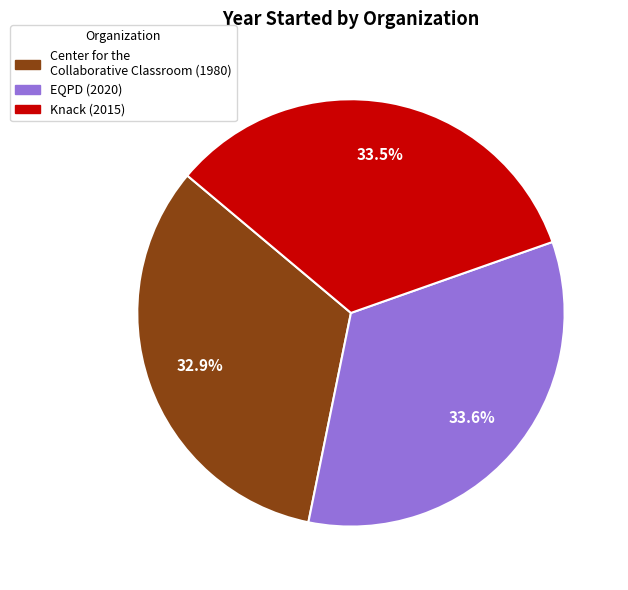

Which has a higher value, Knack or Center for the Collaborative Classroom?

Knack